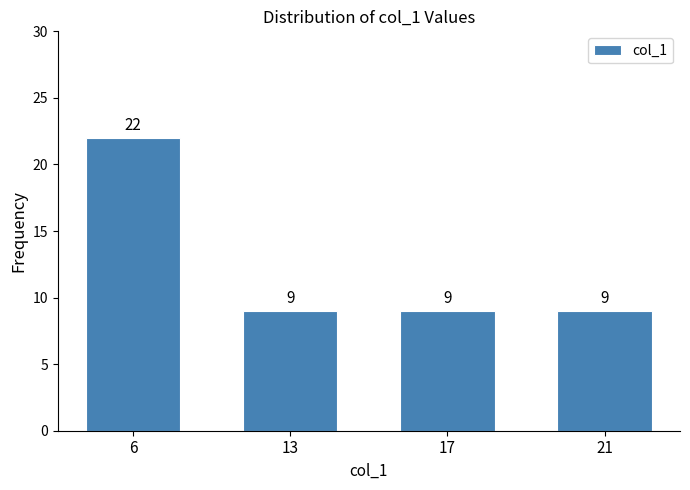

Reading left to right, transcribe all the data shown in this chart.

6=22	13=9	17=9	21=9